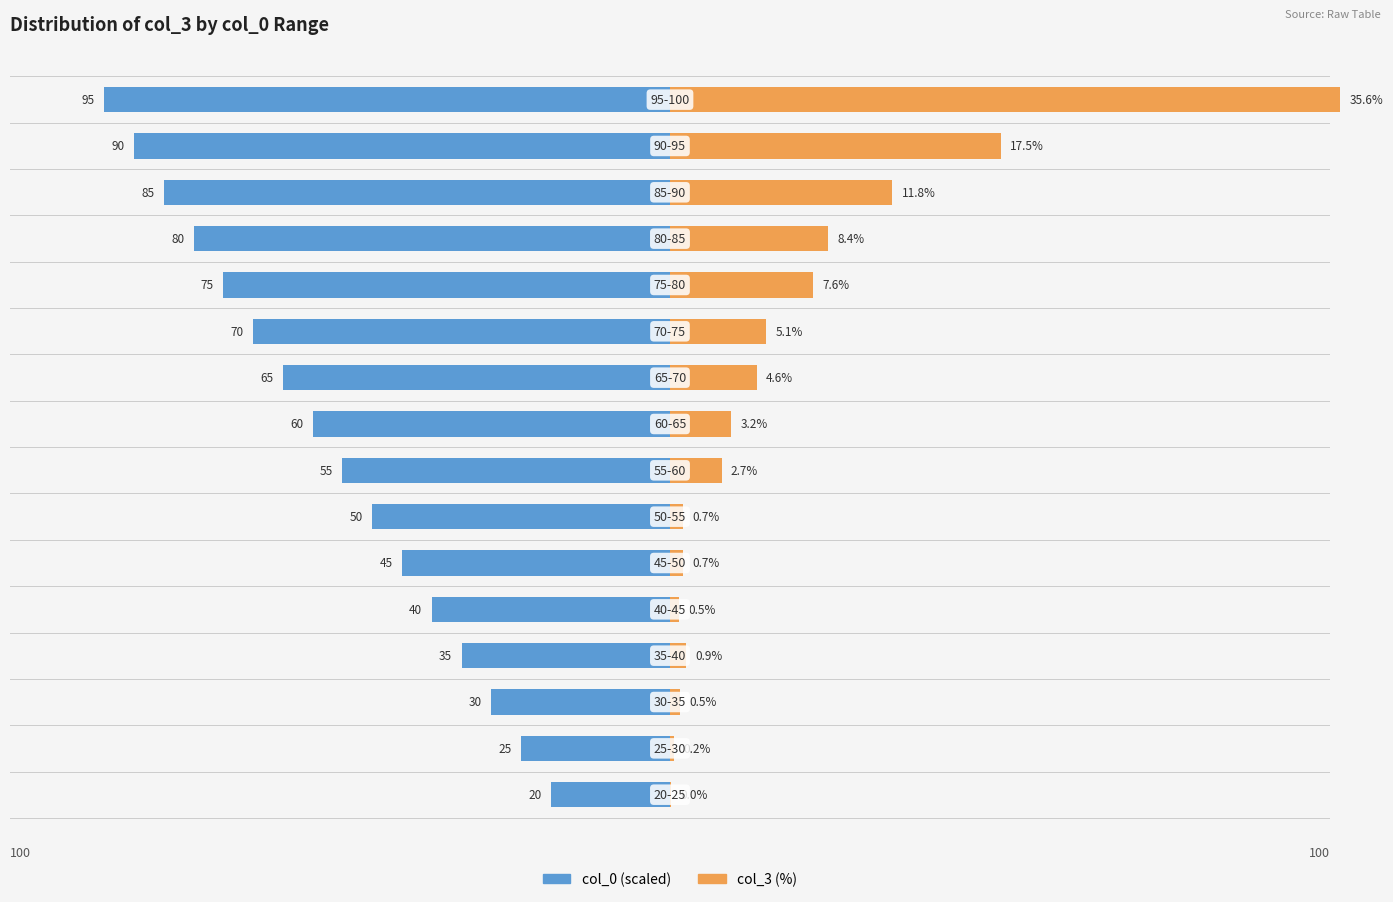

The col_3 (%) series shows 0.5 at 2. True or false?

True